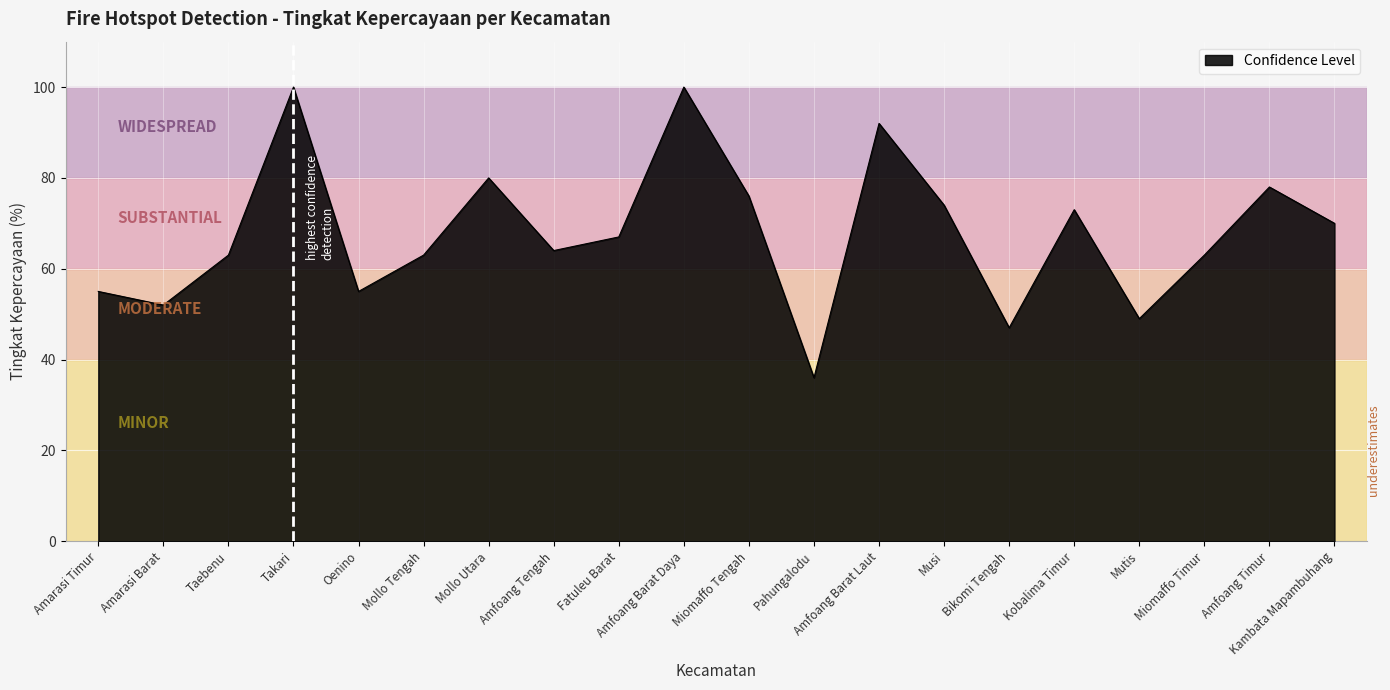

True or false: the data shows 35 at Takari.

False